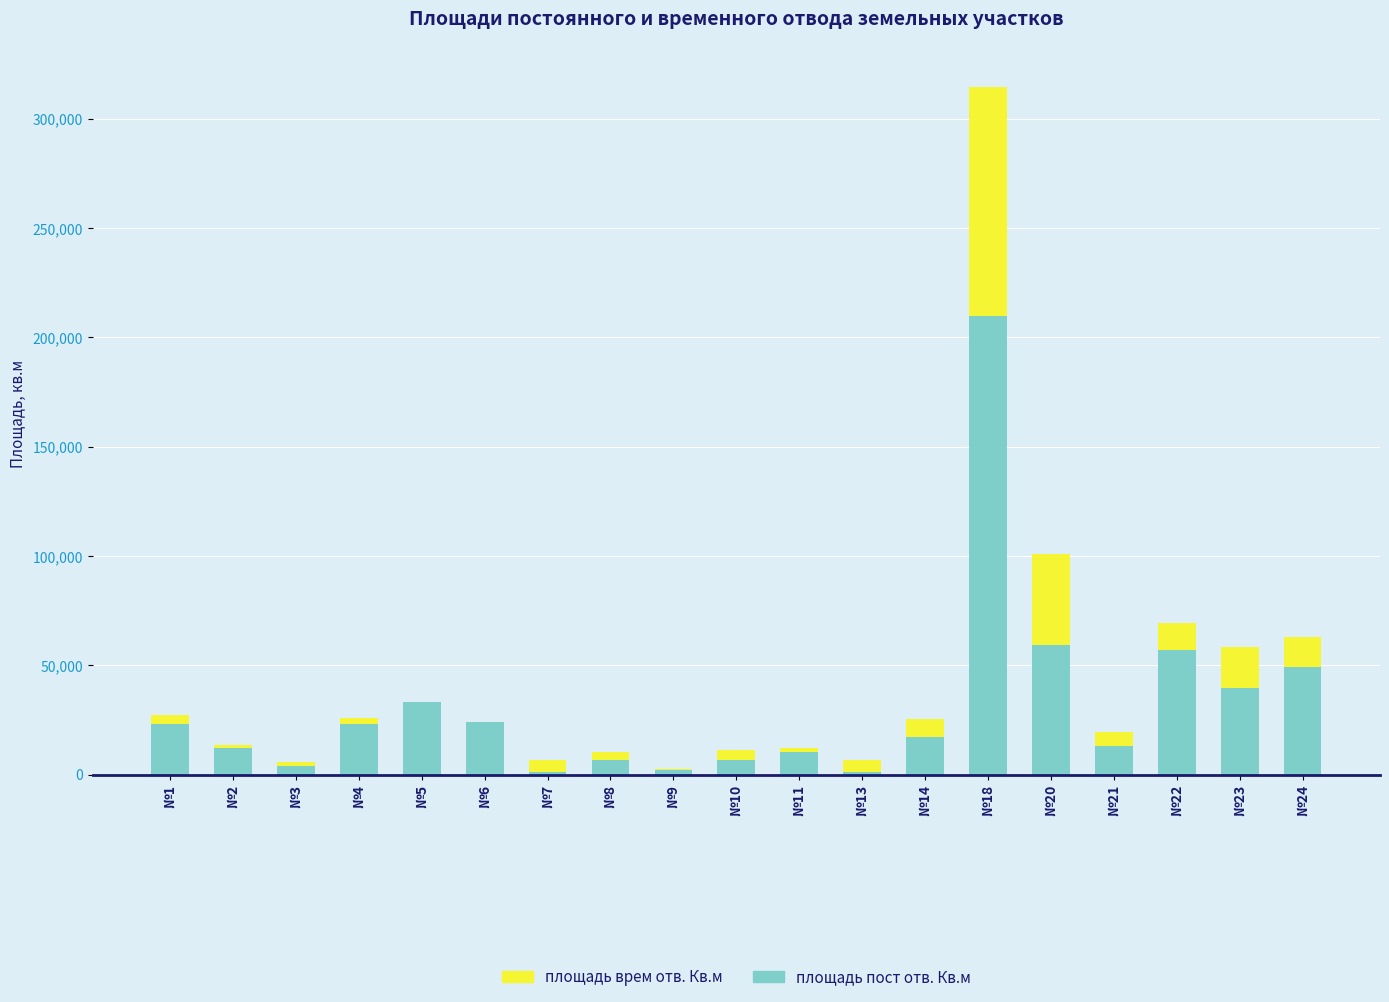

Are the bars grouped side by side (vs. stacked)?

No